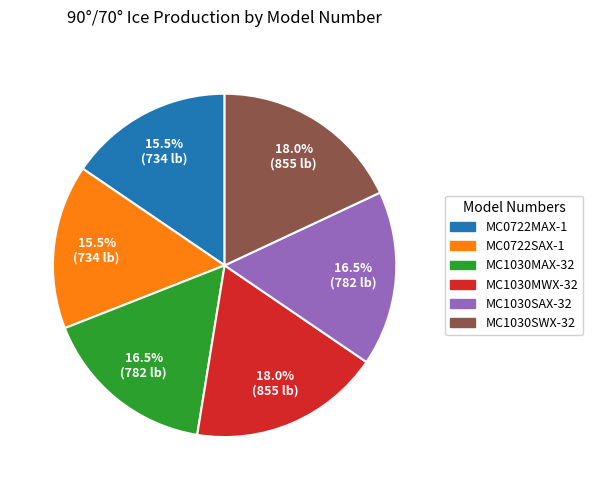

Which has a higher value, MC1030MWX-32 or MC0722SAX-1?

MC1030MWX-32